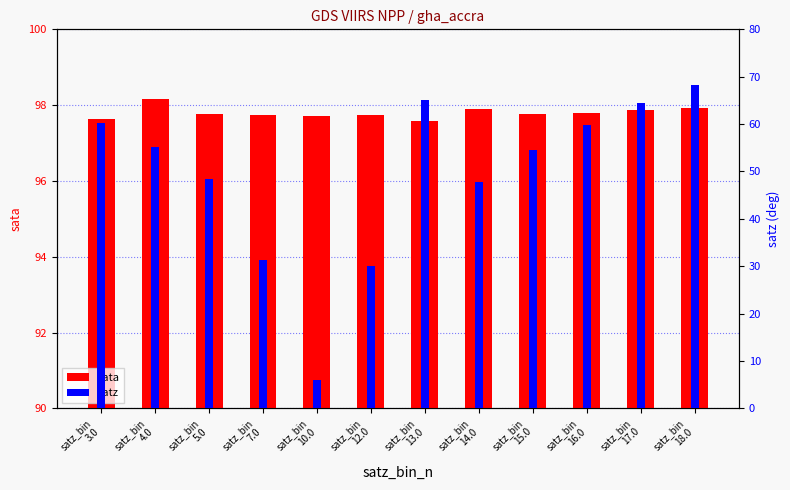

List the series in order of their peak value, lowest first.

satz, sata